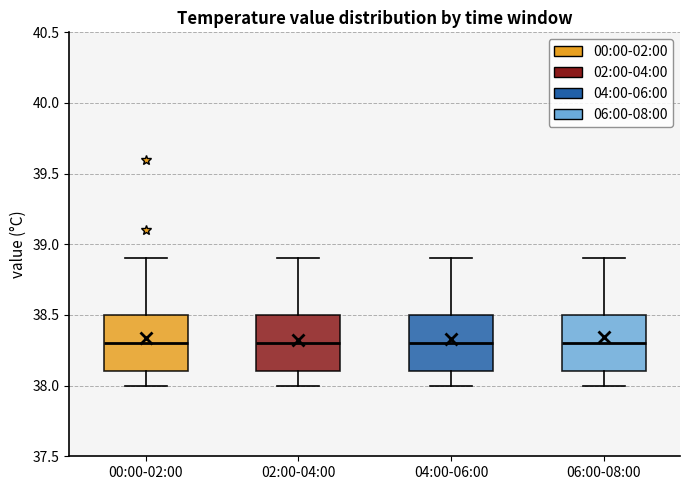

Reading left to right, read every box against the y-axis: the position of its median line, the range the box covers, and the ends of its whiskers. The values are not printed on the chart, so give them approximately, as read against the axis.

00:00-02:00: median 38.3, box 38.1 to 38.5, whiskers 38.0 to 38.9
02:00-04:00: median 38.3, box 38.1 to 38.5, whiskers 38.0 to 38.9
04:00-06:00: median 38.3, box 38.1 to 38.5, whiskers 38.0 to 38.9
06:00-08:00: median 38.3, box 38.1 to 38.5, whiskers 38.0 to 38.9